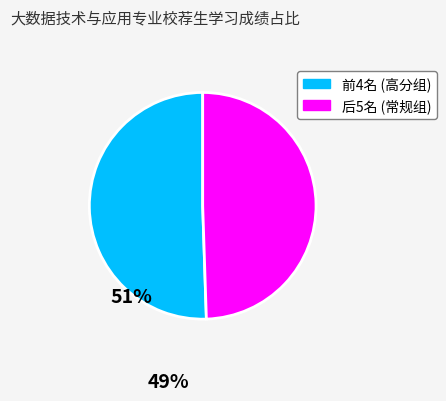

Count the number of slices in the pie.

2